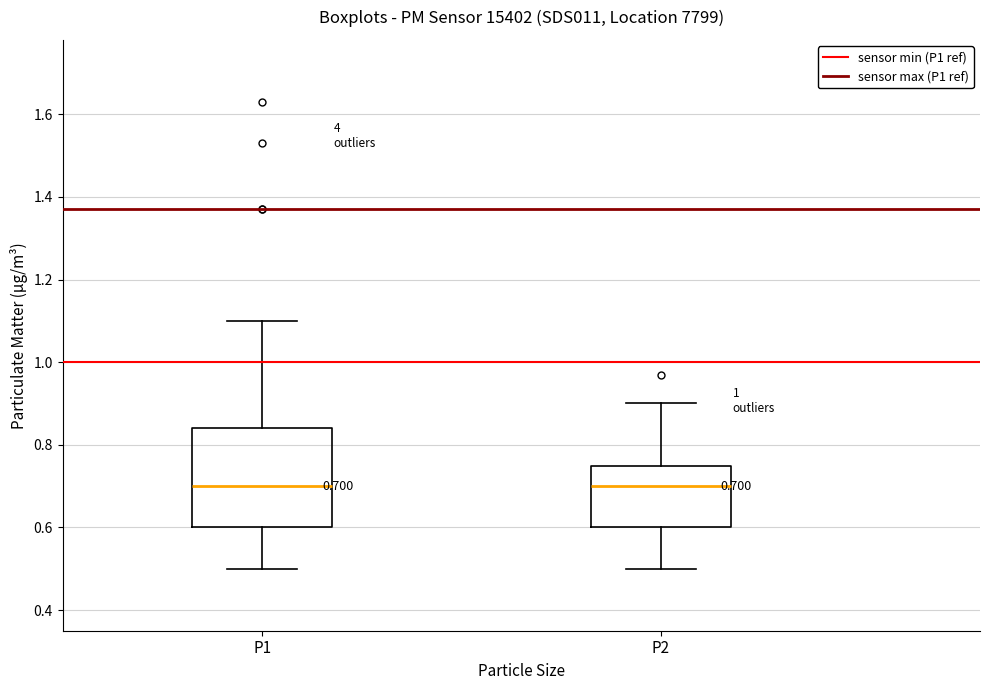

Comparing the boxes themselves (not the whiskers), which one is the tallest?

P1